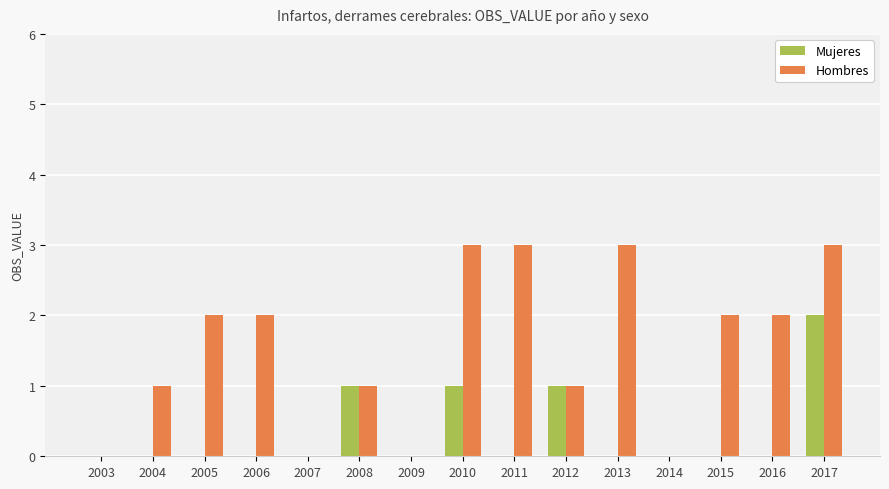

True or false: Mujeres has a value of 0 at 2007.

True